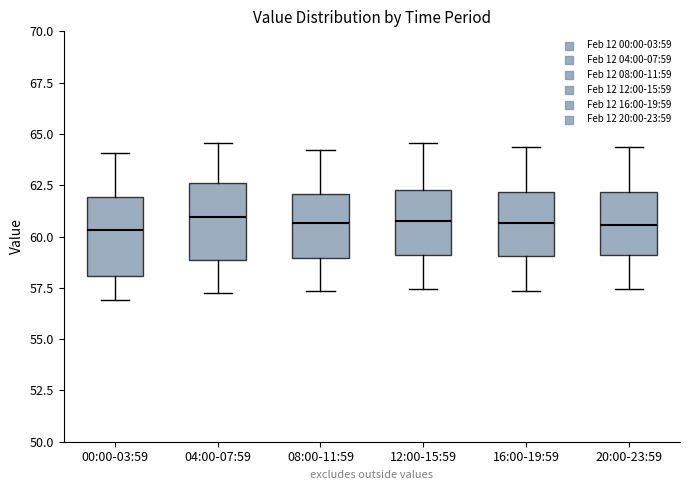

Reading left to right, read every box against the y-axis: the position of its median line, the range the box covers, and the ends of its whiskers. The values are not printed on the chart, so give them approximately, as read against the axis.

00:00-03:59: median 60.5, box 58.0 to 62.0, whiskers 57.0 to 64.0
04:00-07:59: median 61.0, box 59.0 to 62.5, whiskers 57.0 to 64.5
08:00-11:59: median 60.5, box 59.0 to 62.0, whiskers 57.5 to 64.0
12:00-15:59: median 61.0, box 59.0 to 62.5, whiskers 57.5 to 64.5
16:00-19:59: median 60.5, box 59.0 to 62.0, whiskers 57.5 to 64.5
20:00-23:59: median 60.5, box 59.0 to 62.0, whiskers 57.5 to 64.5